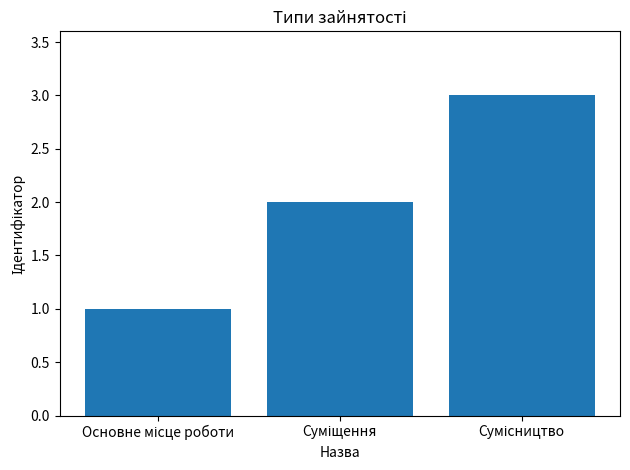

What is the sum of all values?

6